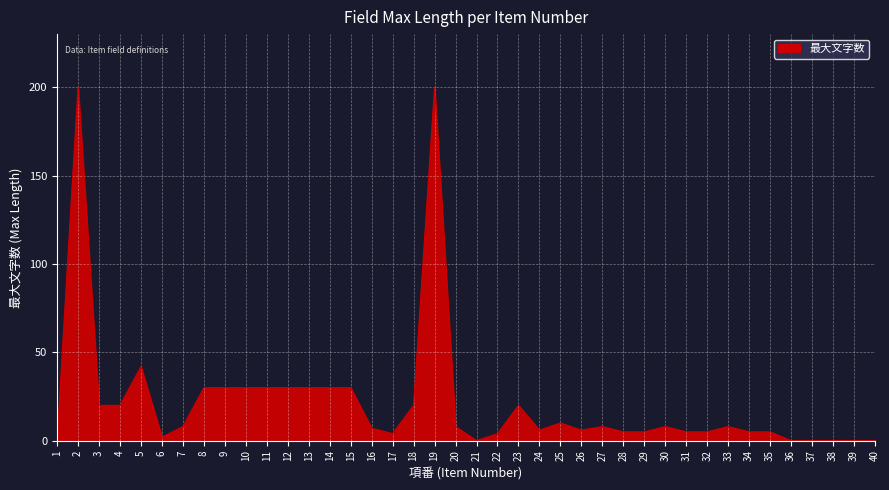

Does the chart display data point markers on the line(s)?

No